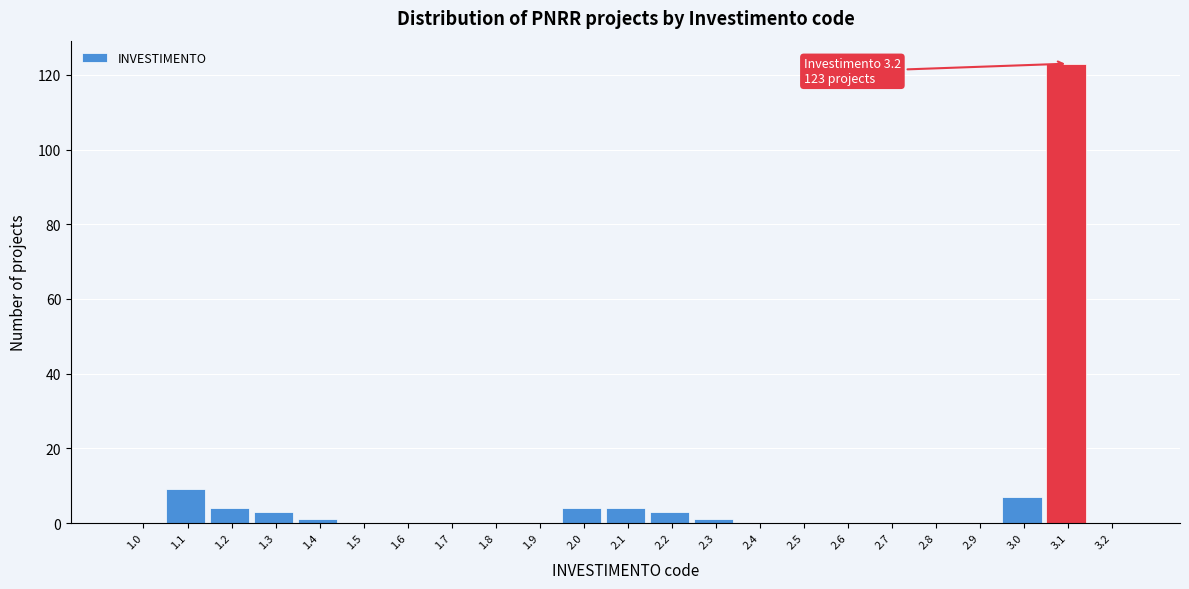

Reading left to right, list all the values displayed in this chart.

1.0=0	1.1=9	1.2=4	1.3=3	1.4=1	1.5=0	1.6=0	1.7=0	1.8=0	1.9=0	2.0=4	2.1=4	2.2=3	2.3=1	2.4=0	2.5=0	2.6=0	2.7=0	2.8=0	2.9=0	3.0=7	3.1=123	3.2=0